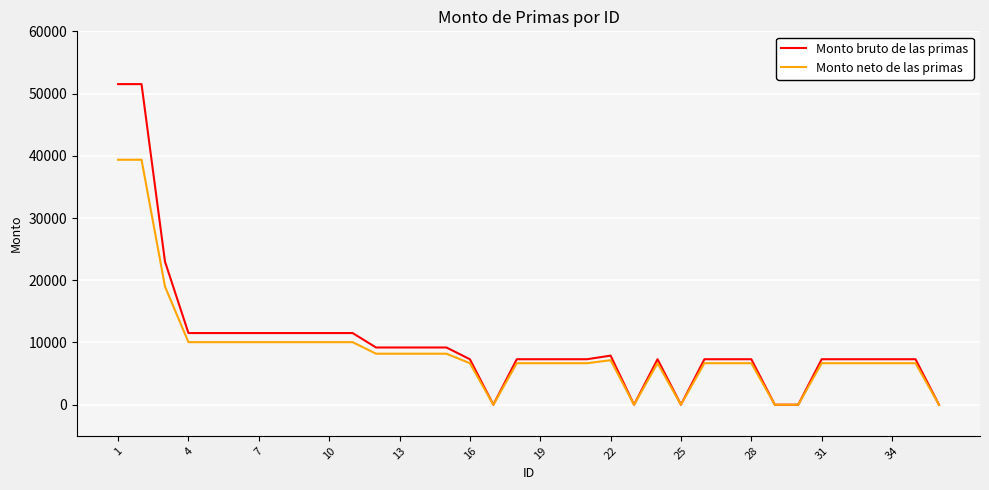

What is the maximum value for Monto neto de las primas?

39365.8